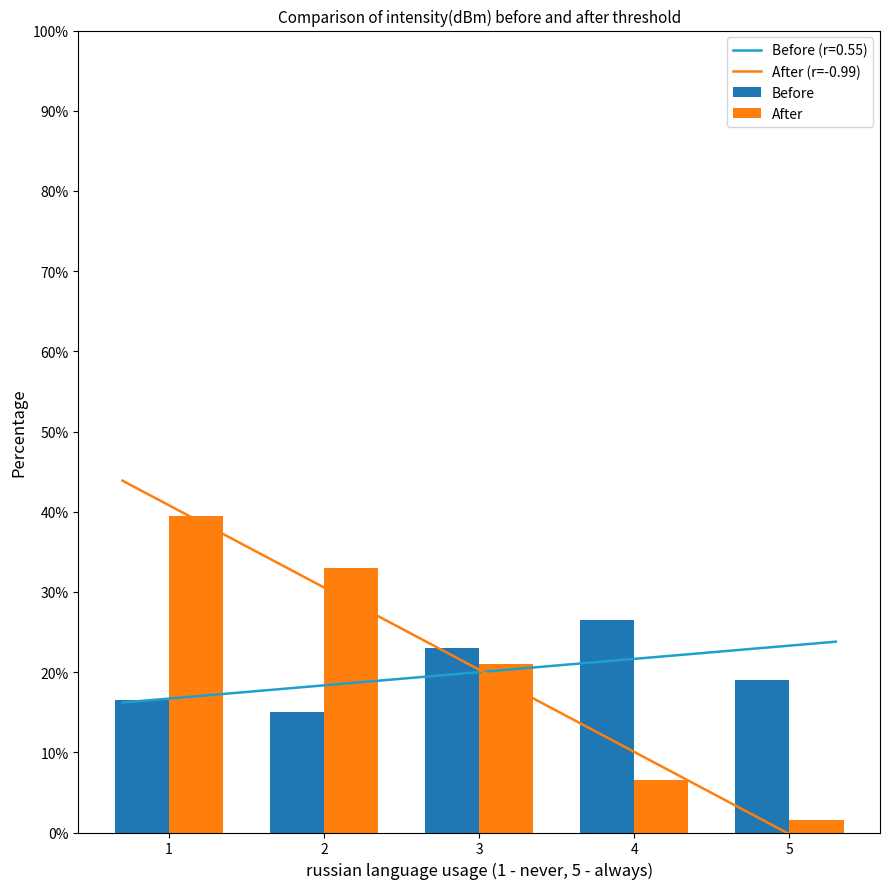

Reading right to left, list all the values displayed in this chart.

Before: 5=19.0	4=26.5	3=23.0	2=15.0	1=16.5
After: 5=1.5	4=6.5	3=21.0	2=33.0	1=39.5